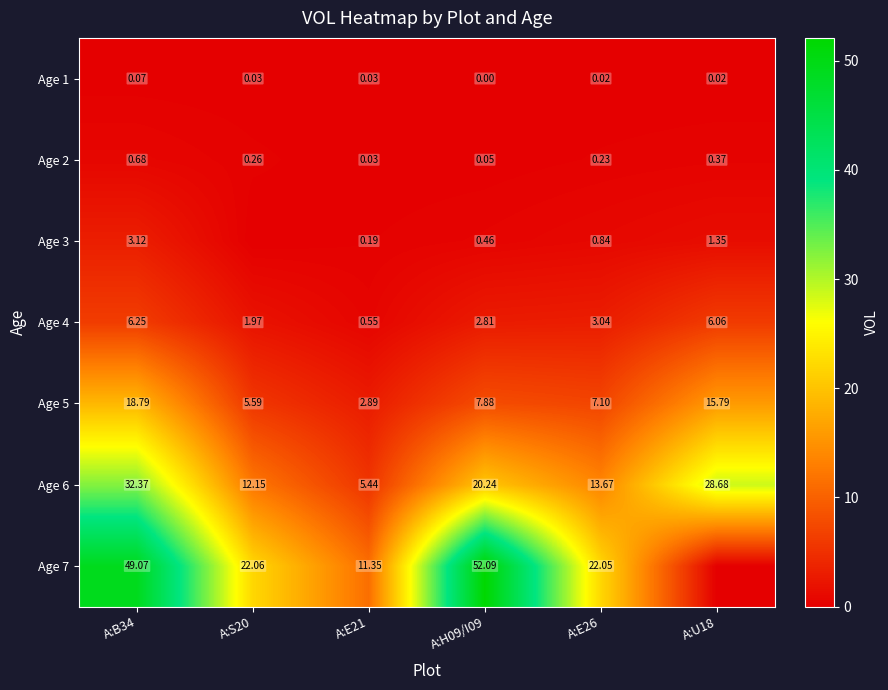

Is the value of Age 2 at A:E26 greater than the value of Age 4 at A:S20?

No